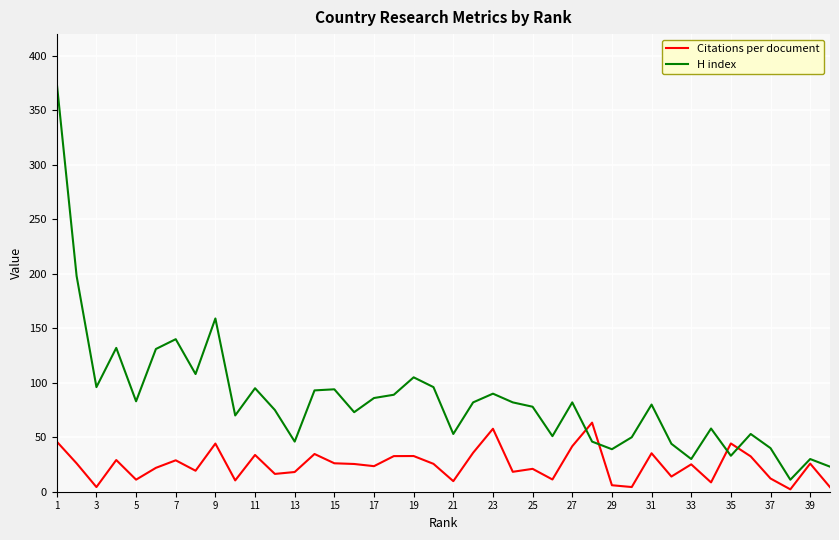

Is this an area chart (filled region under the line)?

No